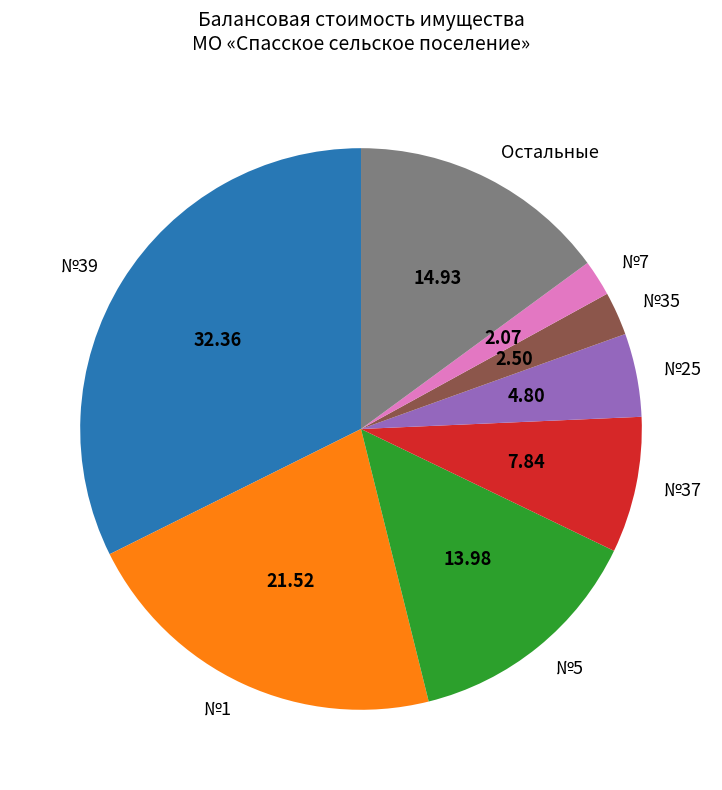

Is there any slice that represents more than half of the pie?

No